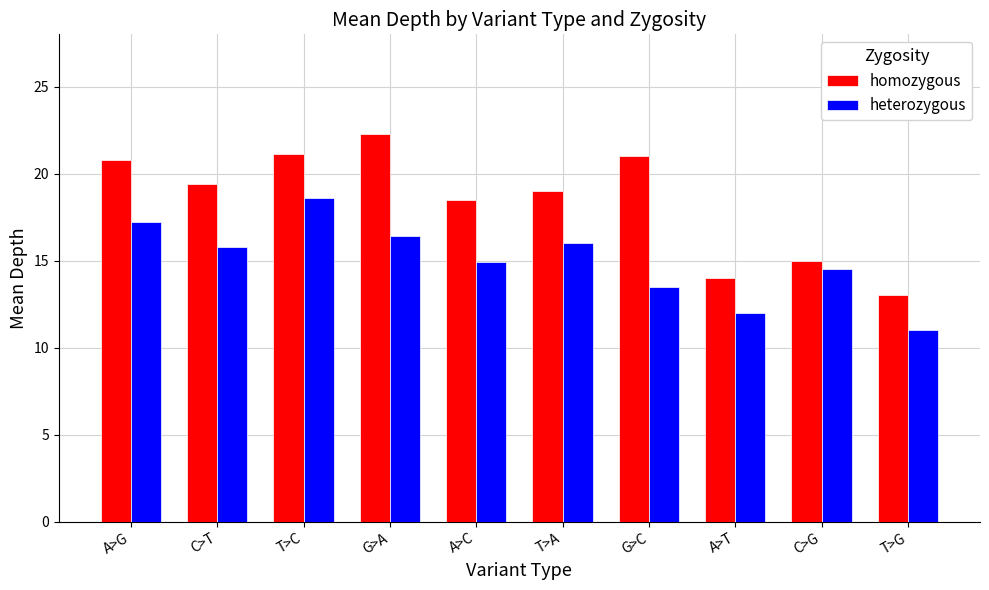

Does the chart contain any negative values?

No